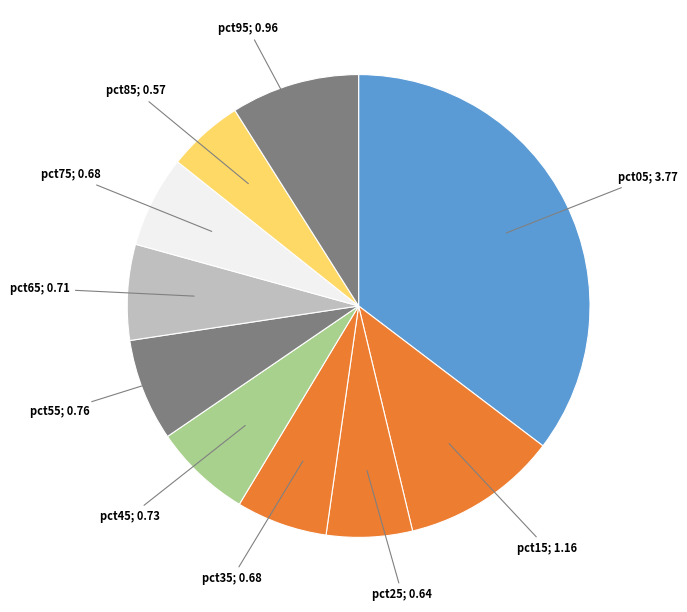

Which category has the biggest portion of the pie?

pct05